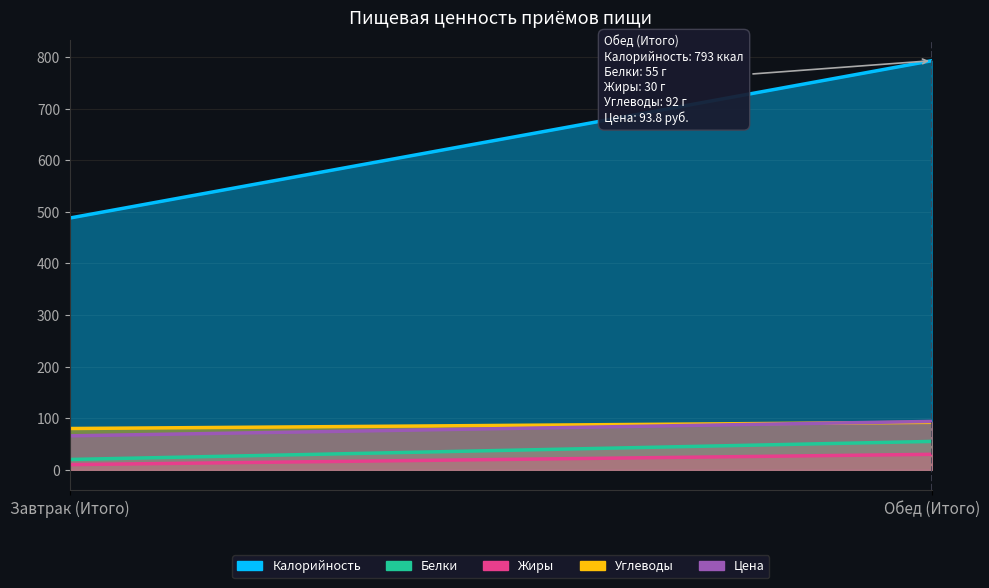

The Цена series shows 41.7 at Завтрак (Итого). True or false?

False